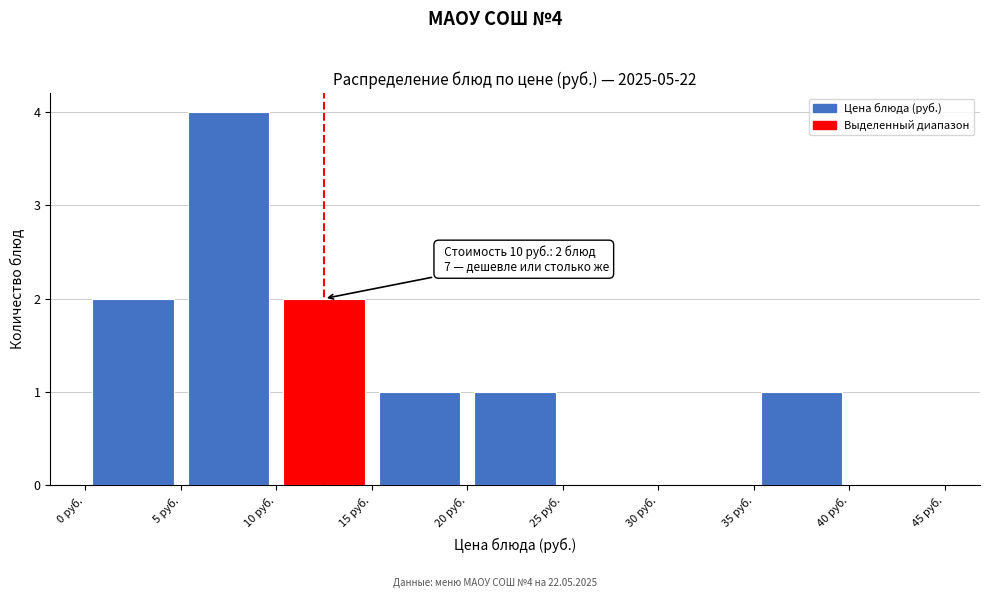

Which range on the x-axis has the tallest bar?

5 to 10